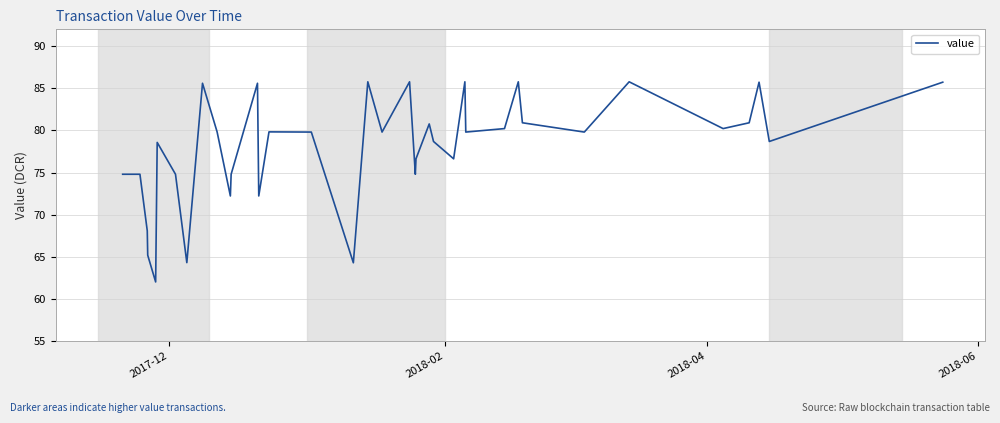

Reading right to left, transcribe all the data shown in this chart.

85.7	78.7	85.7	80.9	80.2	85.8	79.8	80.9	85.8	80.2	79.8	85.8	76.6	78.7	80.8	76.6	74.8	85.8	79.8	85.8	85.8	64.3	79.8	79.8	79.8	79.8	72.2	85.6	74.8	72.2	79.8	85.6	64.3	74.8	78.6	62.0	65.2	68.1	74.8	74.8